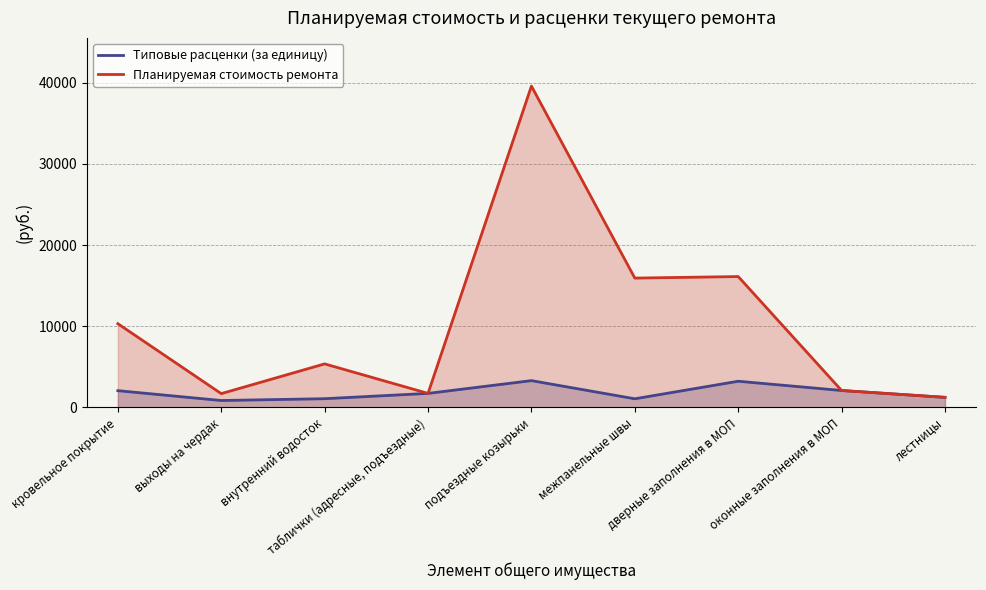

Is it true that Типовые расценки (за единицу) equals 1072.5 at внутренний водосток?

True